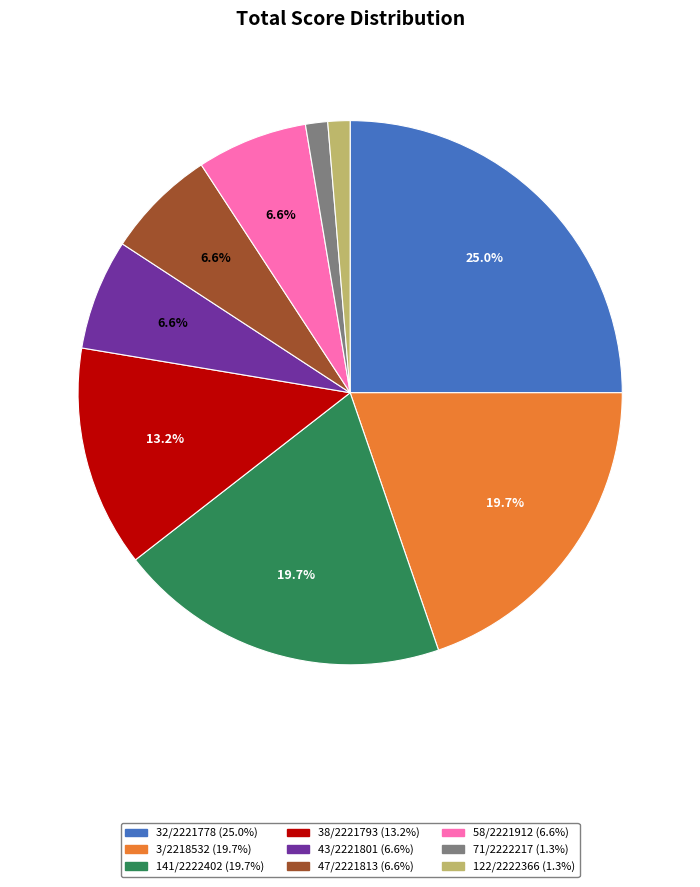

Is the sum of 32/2221778 and 58/2221912 greater than half?

No